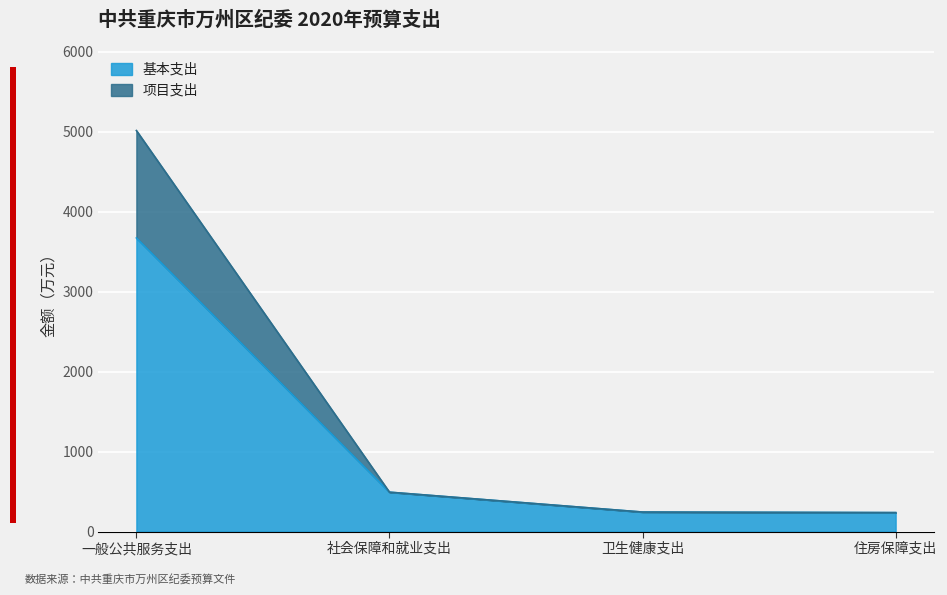

What value does the 基本支出 series have at 卫生健康支出?

244.2